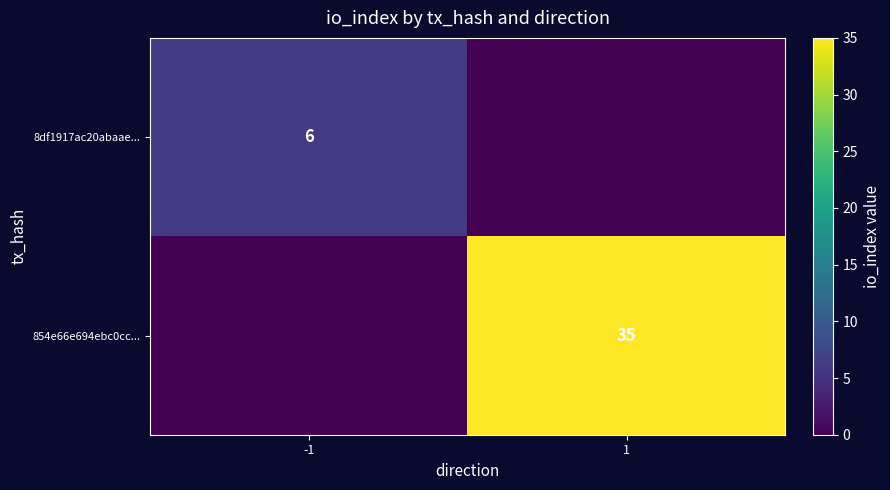

The 854e66e694ebc0cc... series shows 21 at 1. True or false?

False